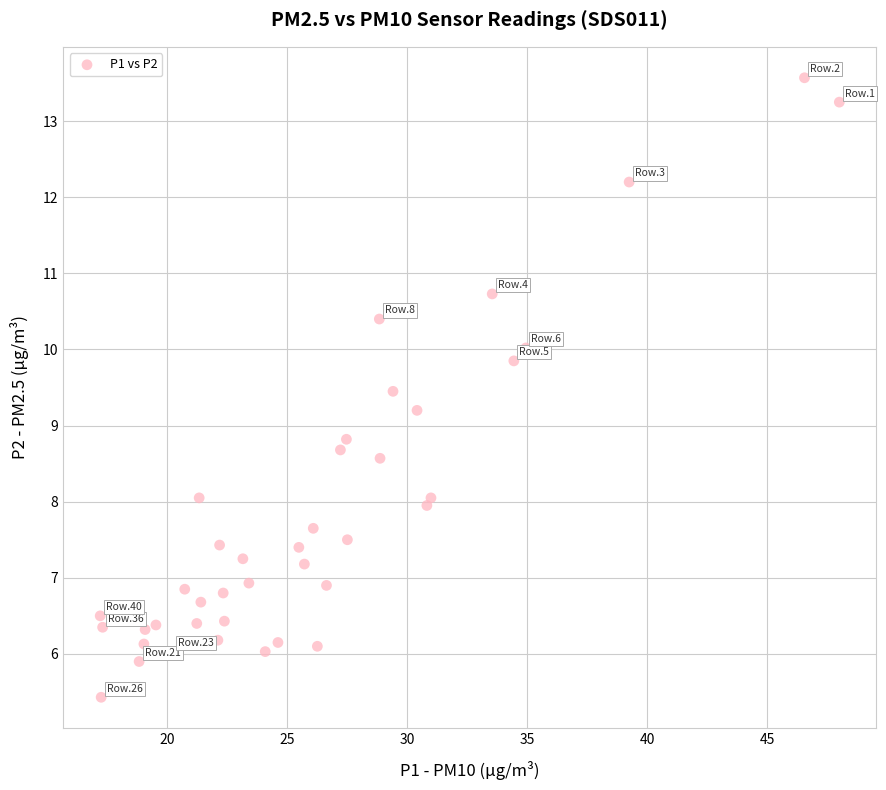

What is the range of X values (max minus min)?

30.8